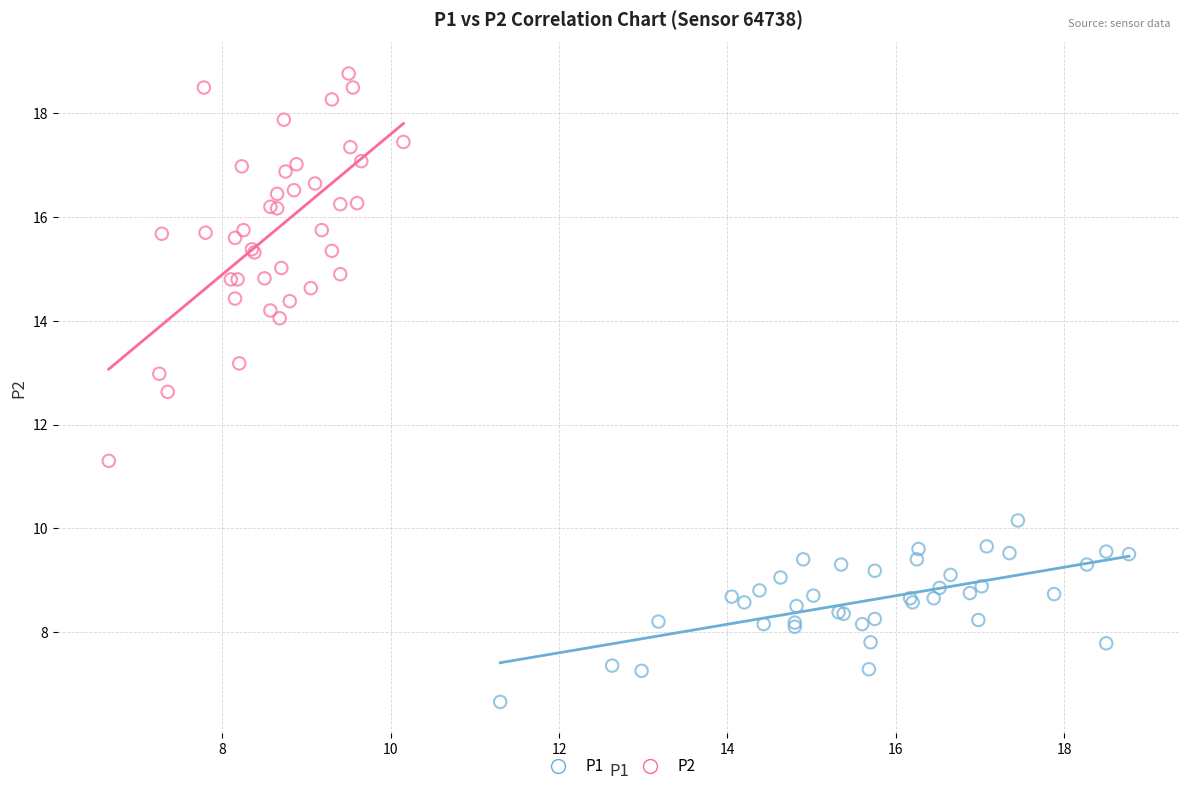

Which series has the largest Y range (max minus min)?

P2